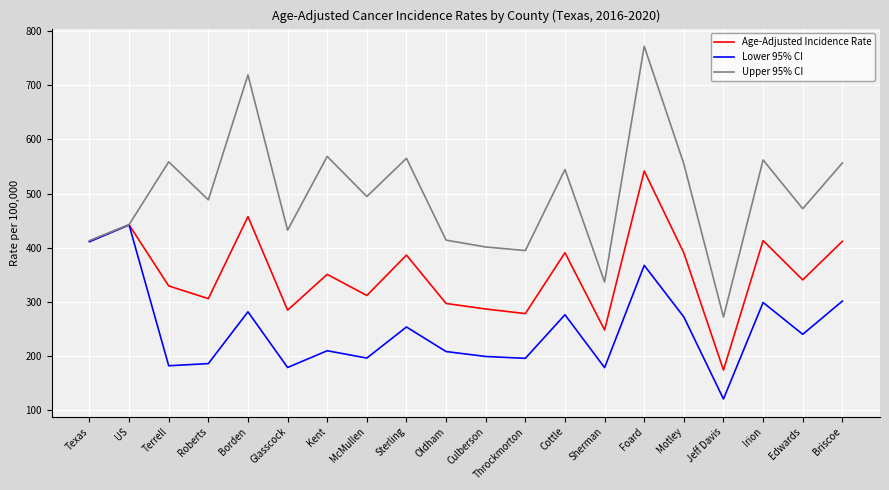

How many values in the Age-Adjusted Incidence Rate series are below 350?

10